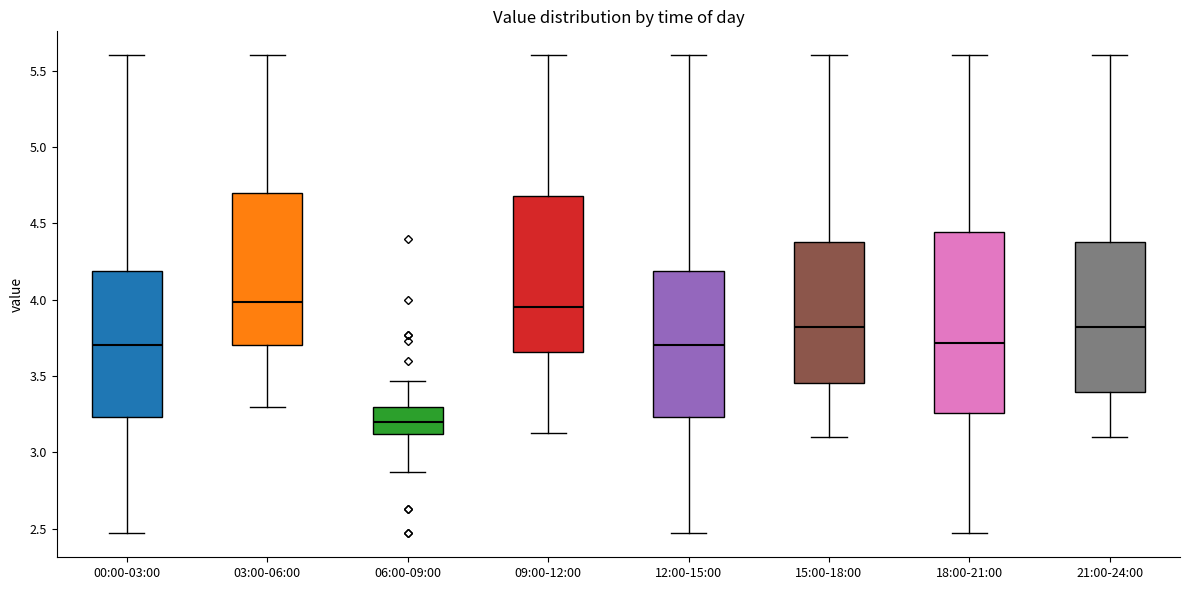

Reading left to right, transcribe this box plot: for each box, give where its median line is, the range the box spans, and where its two whiskers end, as read against the y-axis. The values are not printed on the chart, so give them approximately, as read against the axis.

00:00-03:00: median 3.70, box 3.25 to 4.20, whiskers 2.45 to 5.60
03:00-06:00: median 4.00, box 3.70 to 4.70, whiskers 3.30 to 5.60
06:00-09:00: median 3.20, box 3.10 to 3.30, whiskers 2.85 to 3.45
09:00-12:00: median 3.95, box 3.65 to 4.70, whiskers 3.15 to 5.60
12:00-15:00: median 3.70, box 3.25 to 4.20, whiskers 2.45 to 5.60
15:00-18:00: median 3.80, box 3.45 to 4.40, whiskers 3.10 to 5.60
18:00-21:00: median 3.70, box 3.25 to 4.45, whiskers 2.45 to 5.60
21:00-24:00: median 3.80, box 3.40 to 4.40, whiskers 3.10 to 5.60